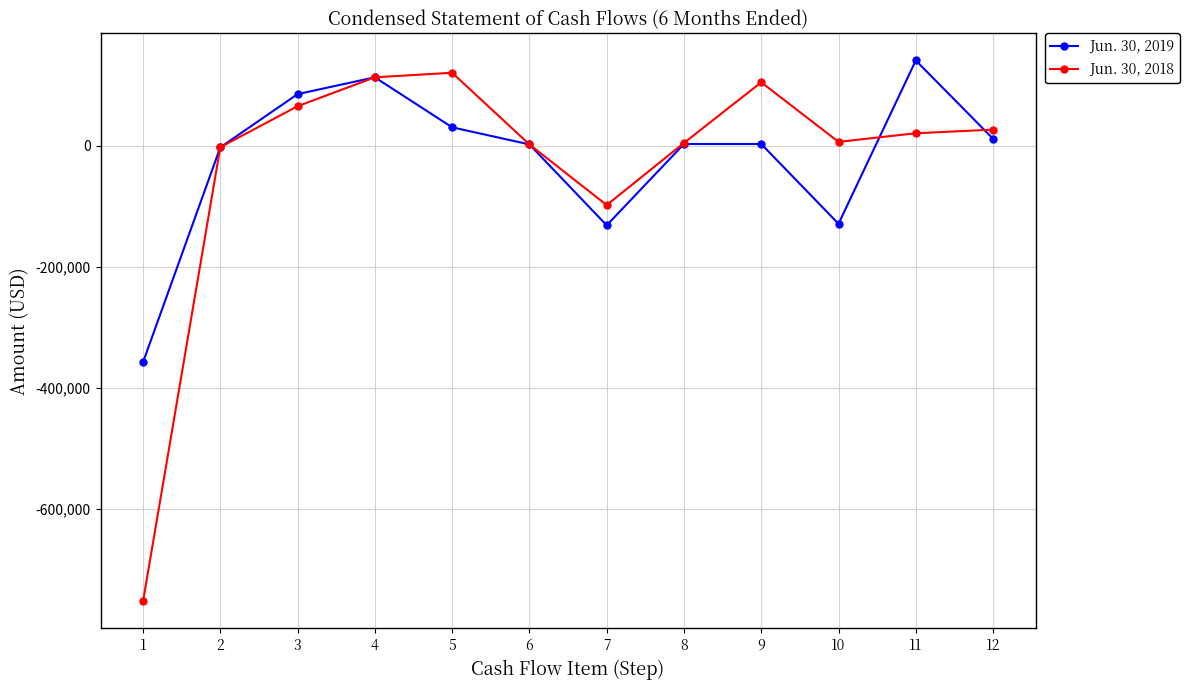

The Jun. 30, 2018 series shows 68305 at 4. True or false?

False